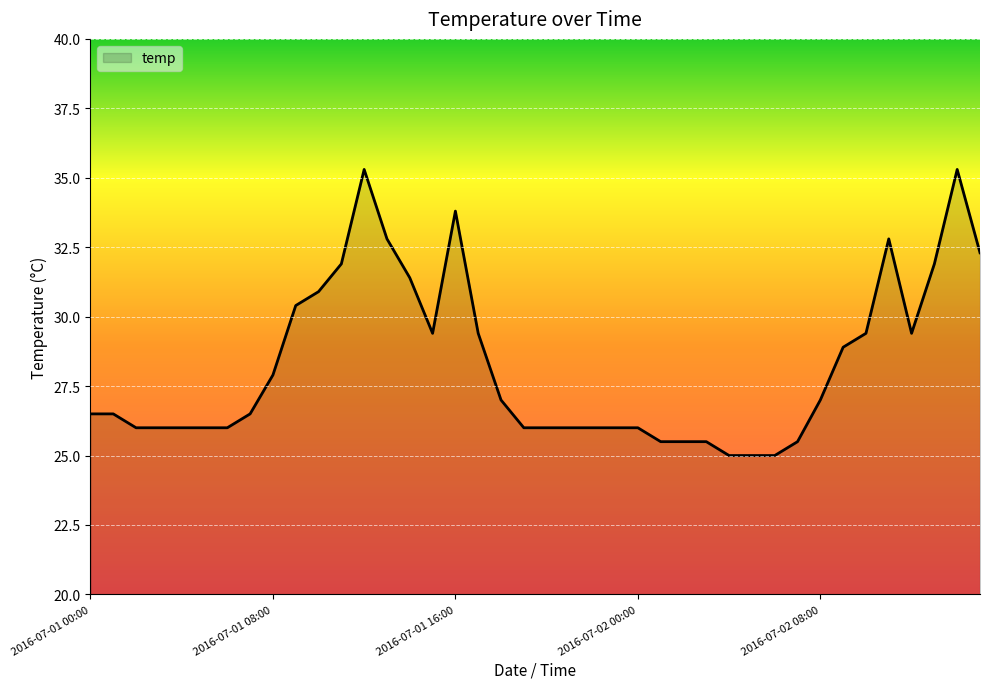

What is the greatest value displayed?

35.3